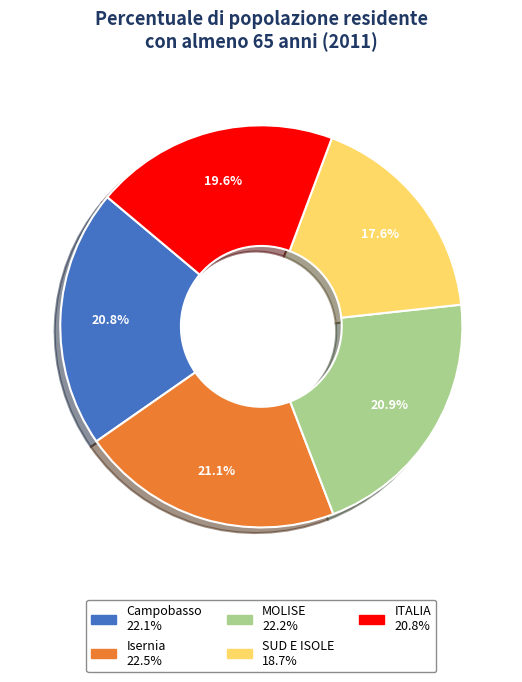

Combined, what portion of the pie is MOLISE and ITALIA?

40.5%